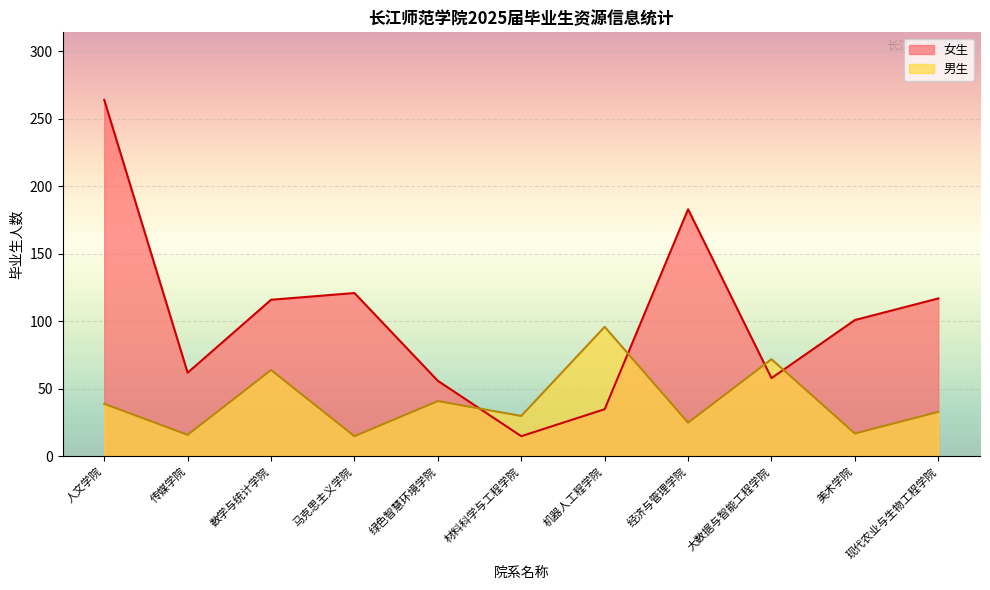

Between 绿色智慧环境学院 and 机器人工程学院, which is larger?

绿色智慧环境学院